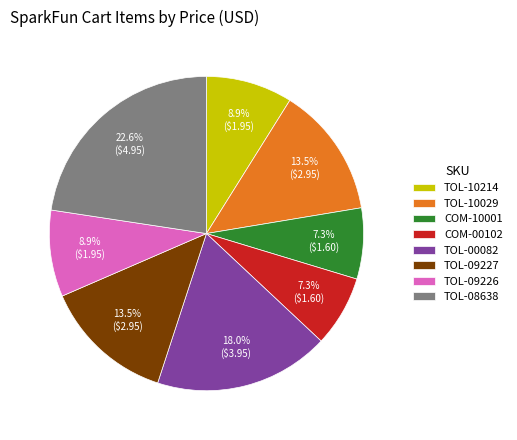

To the nearest percent, what portion does TOL-08638 represent?

23%